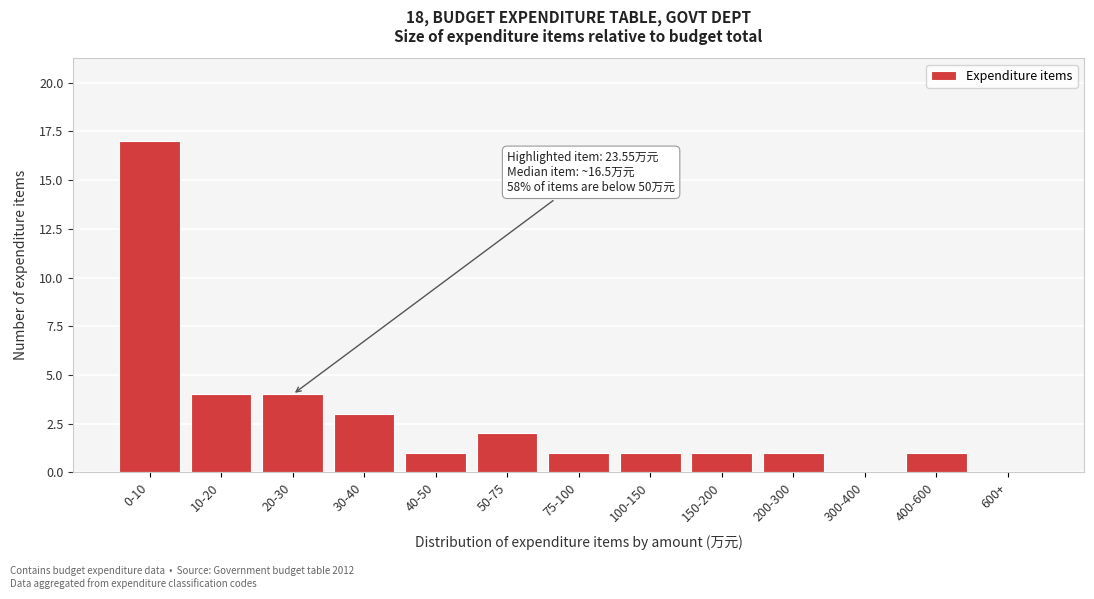

Reading left to right, extract all data points from this chart.

0-10=17	10-20=4	20-30=4	30-40=3	40-50=1	50-75=2	75-100=1	100-150=1	150-200=1	200-300=1	300-400=0	400-600=1	600+=0